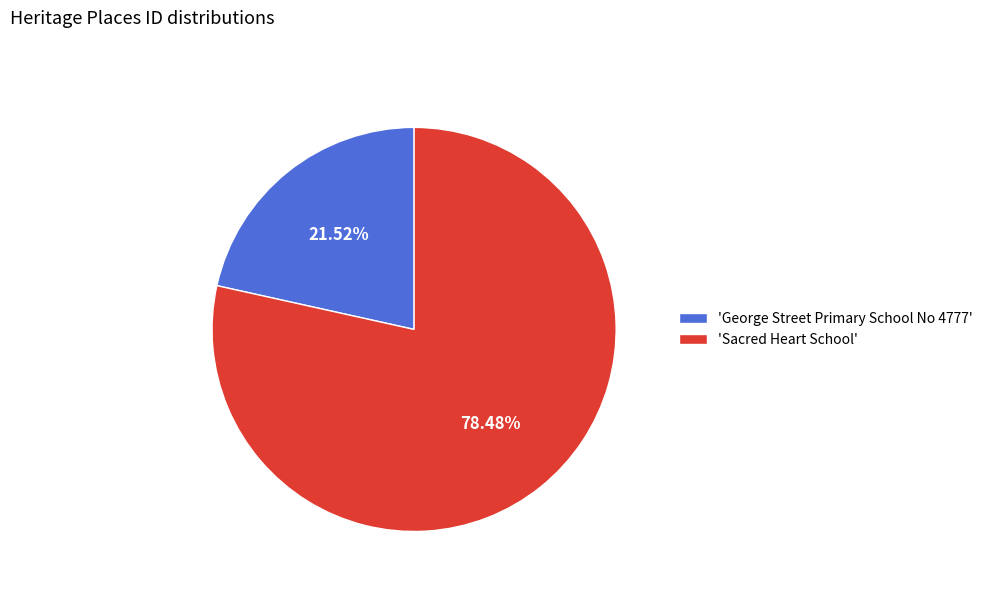

Combined, do 'Sacred Heart School' and 'George Street Primary School No 4777' account for over 50%?

Yes